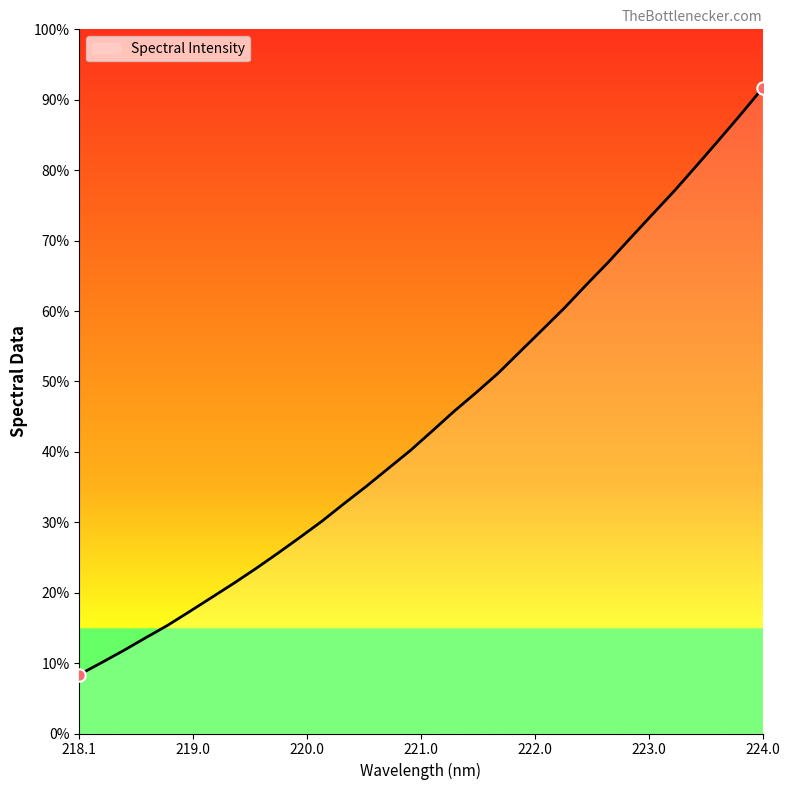

Is this an area chart (filled region under the line)?

Yes